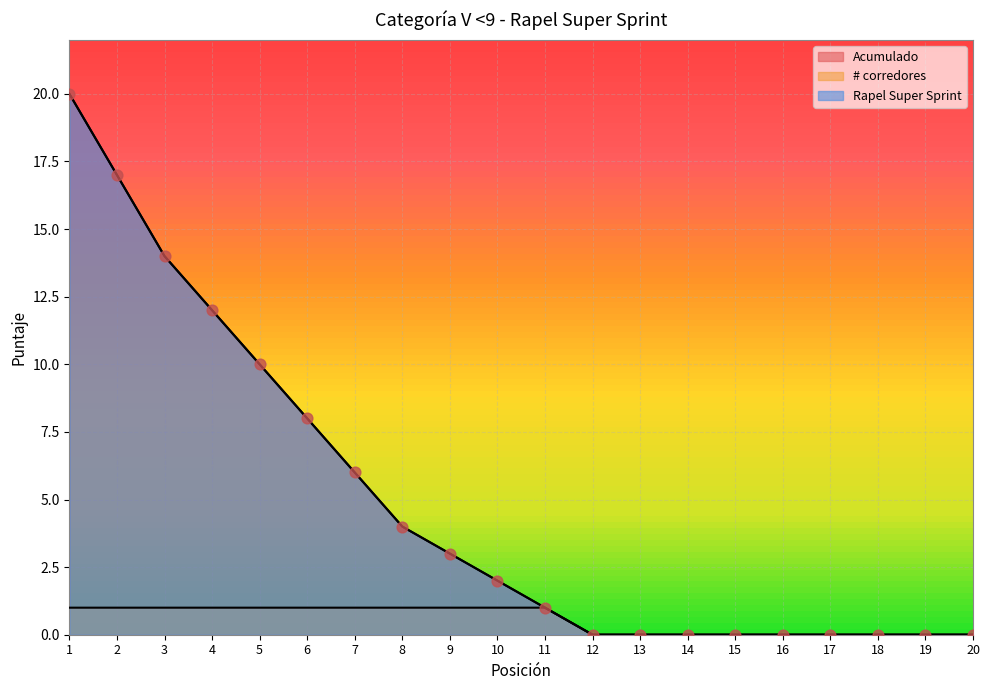

What are all the series names shown in the legend?

Acumulado, # corredores, Rapel Super Sprint